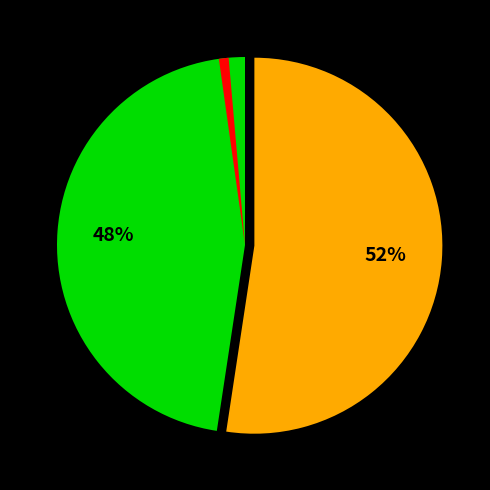

Is there a majority slice in this chart?

Yes